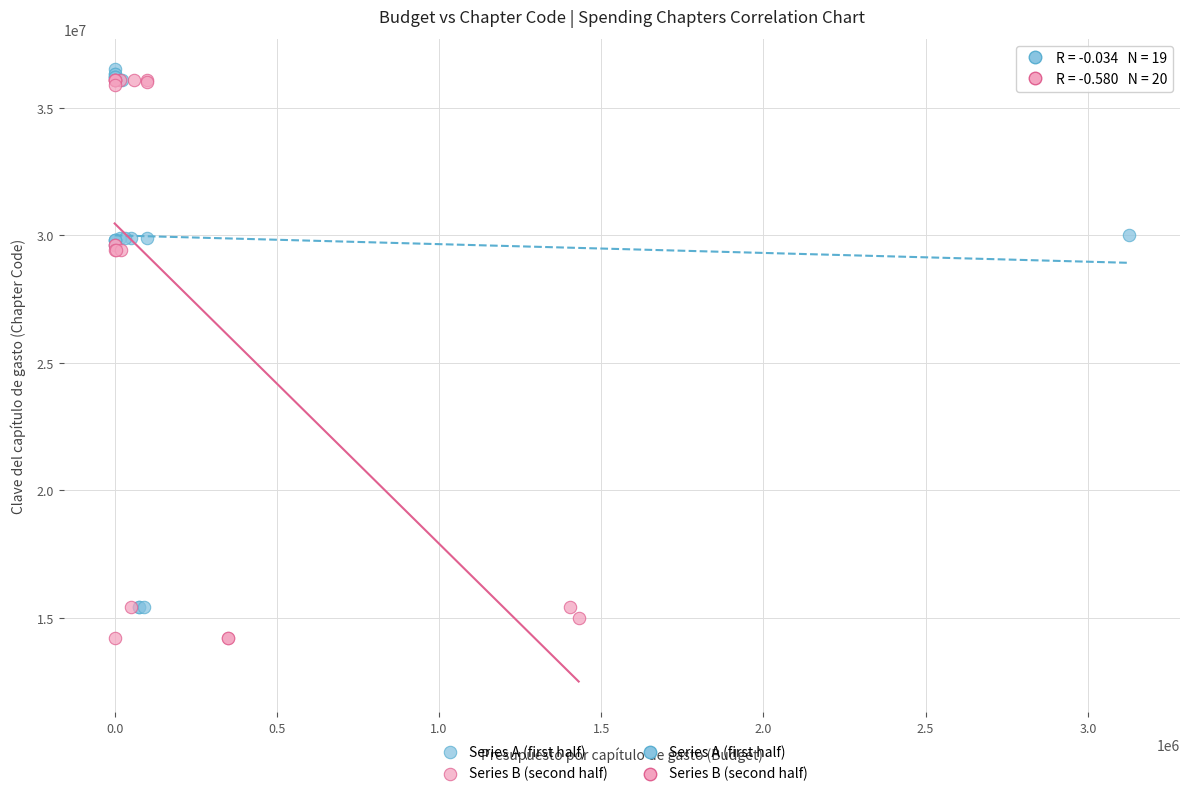

Which series contains the lowest Y value?

Series B (second half)